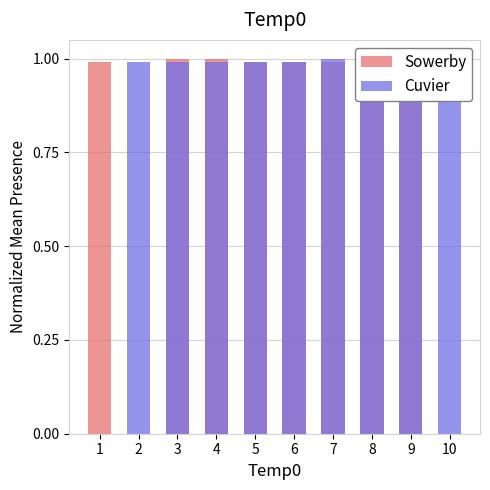

What is the average value of the Sowerby series?

0.8